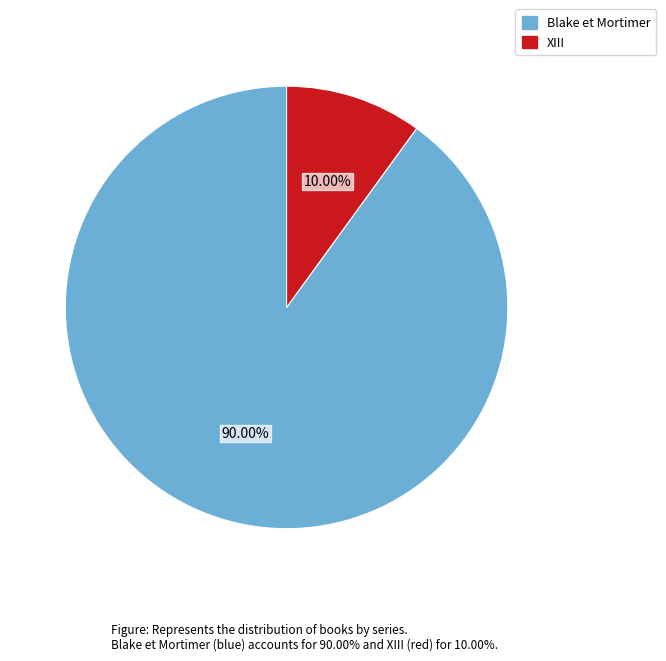

Which category accounts for the majority?

Blake et Mortimer